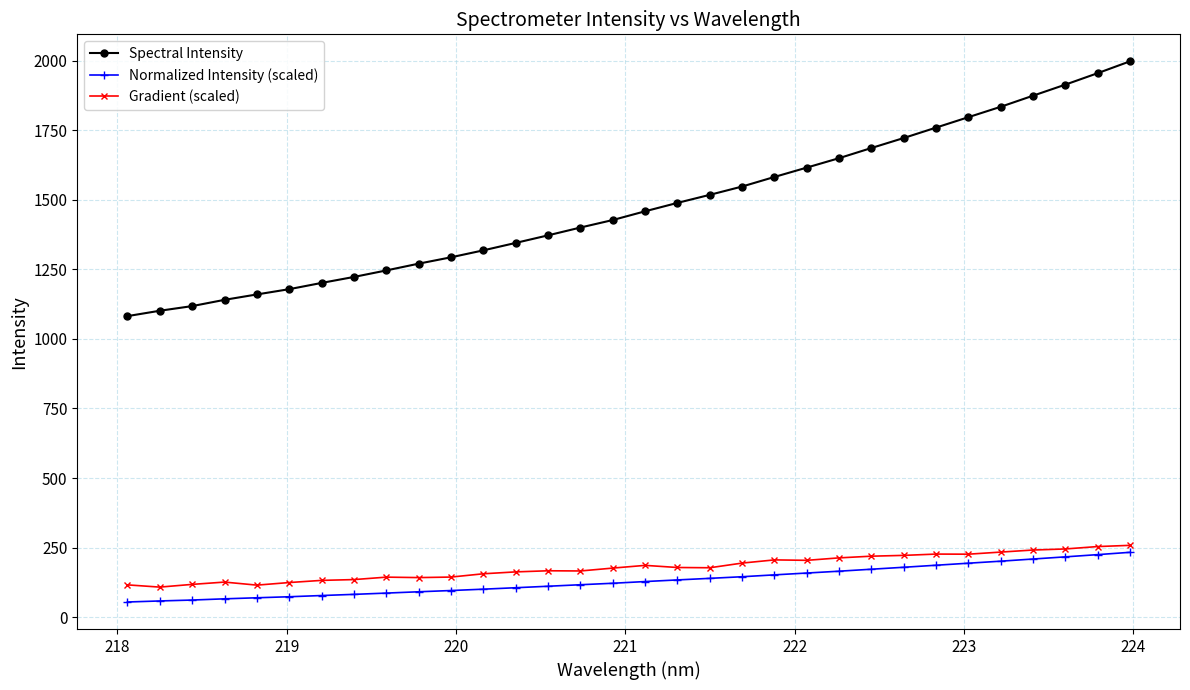

How many lines are shown in the chart?

3